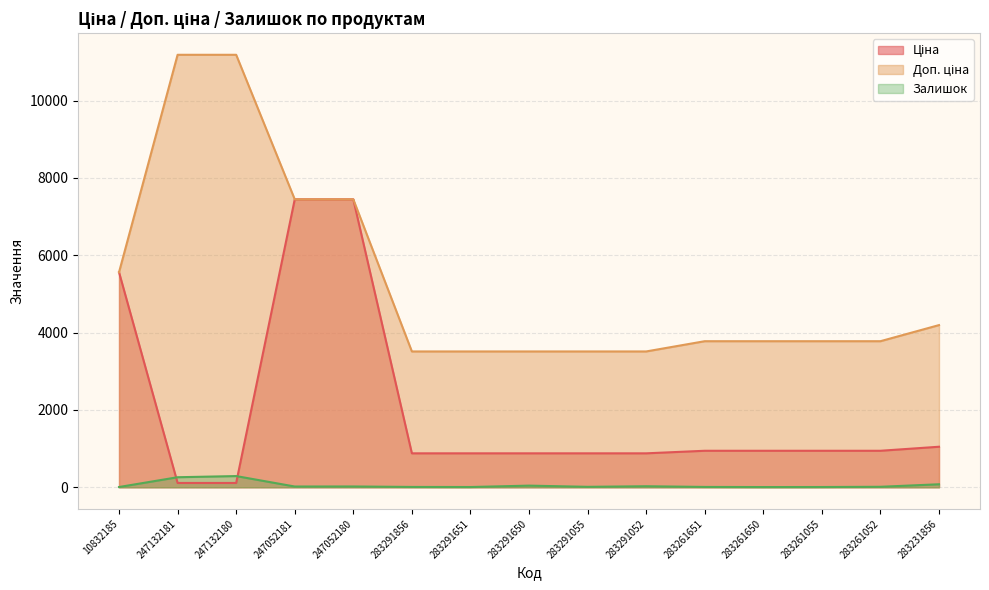

What is the smallest value displayed?

6.0